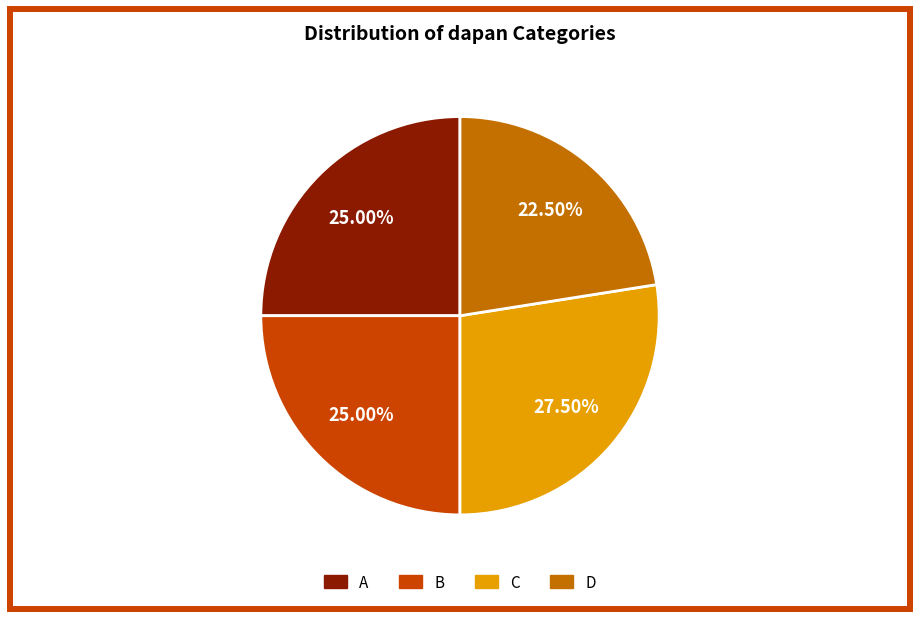

Is there a majority slice in this chart?

No